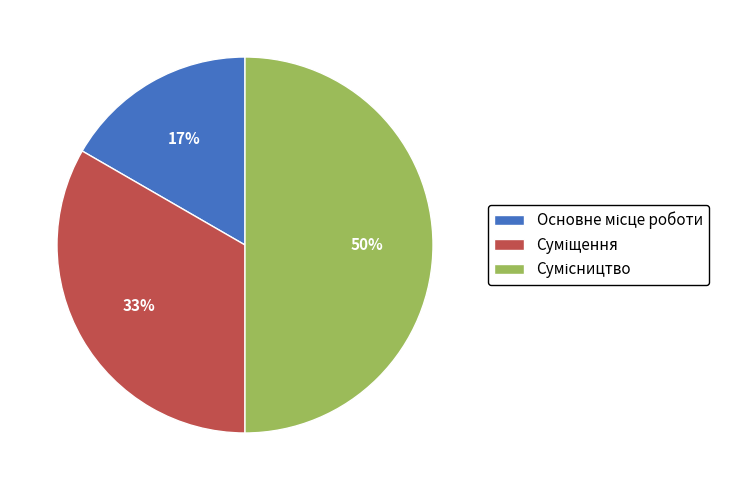

To the nearest percent, what is the difference between the largest and smallest slice percentages?

33%